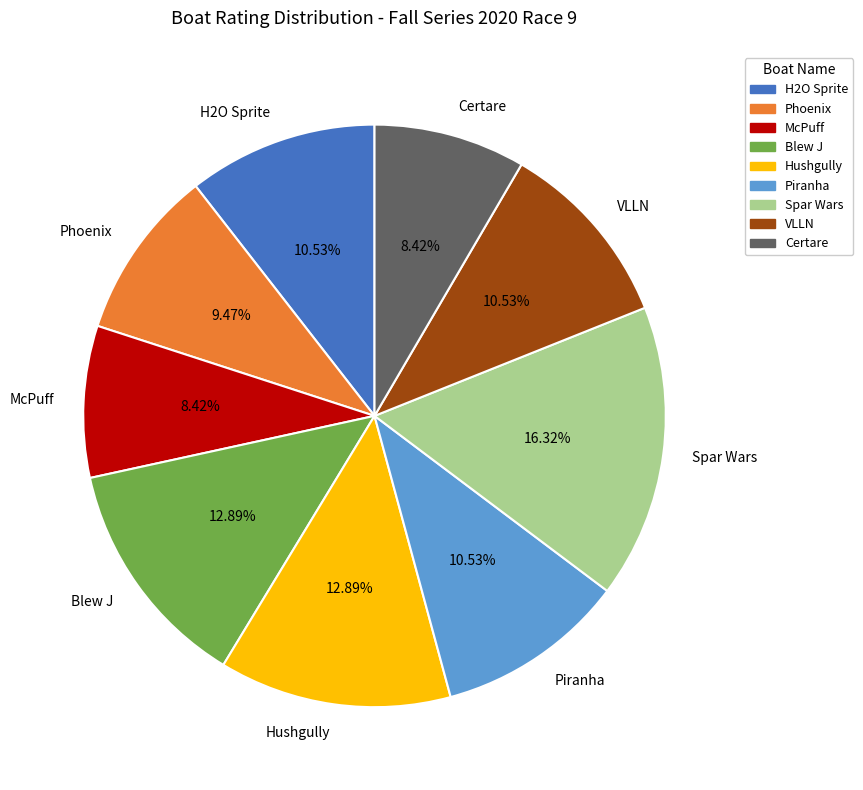

Which slice is the largest?

Spar Wars